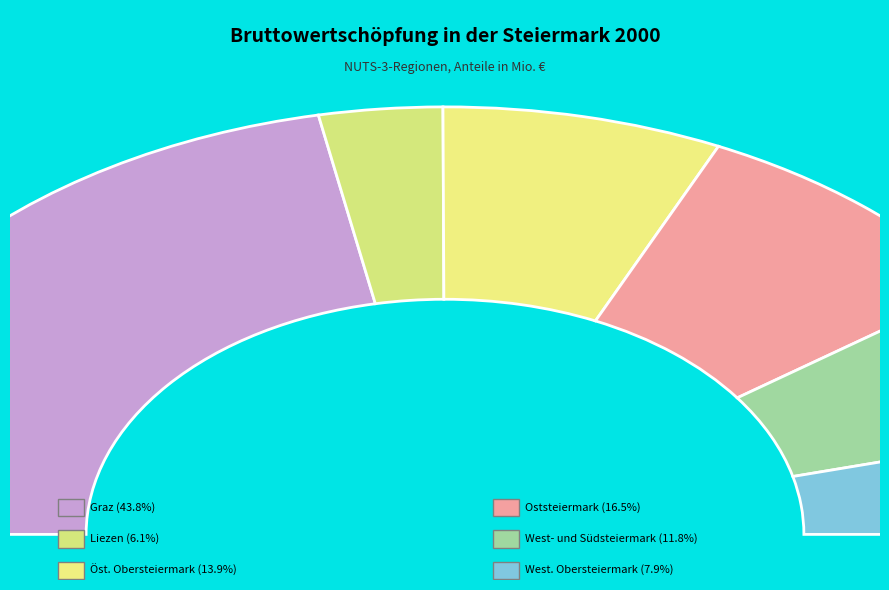

To the nearest percent, what is the combined percentage of Öst. Obersteiermark and Graz?

58%